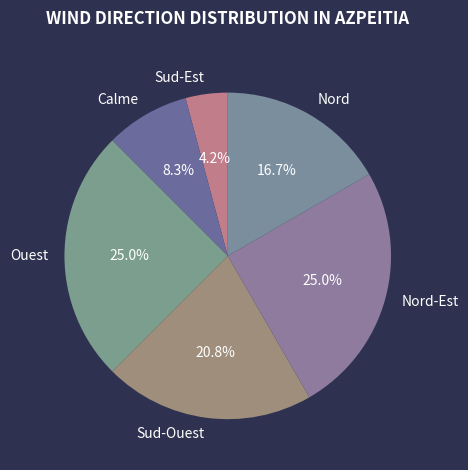

What is the ratio of the value at Sud-Ouest to the value at Nord-Est?

0.8